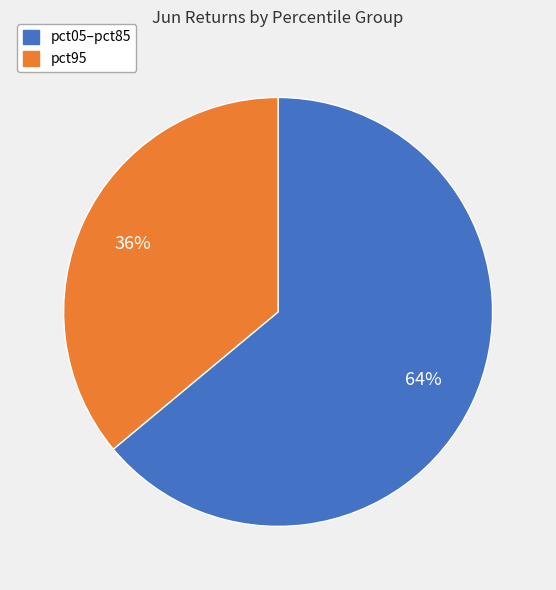

Which slice is the smallest?

pct95